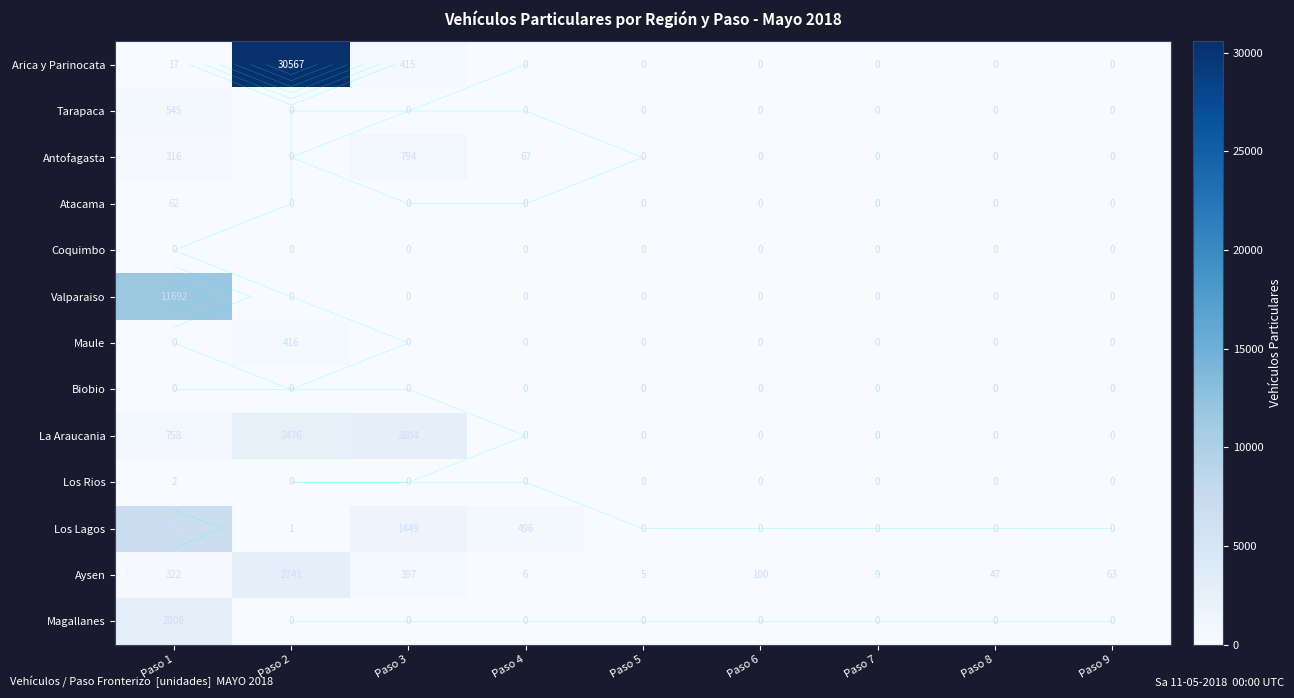

What is the difference between the highest and lowest values at Paso 1?

11692